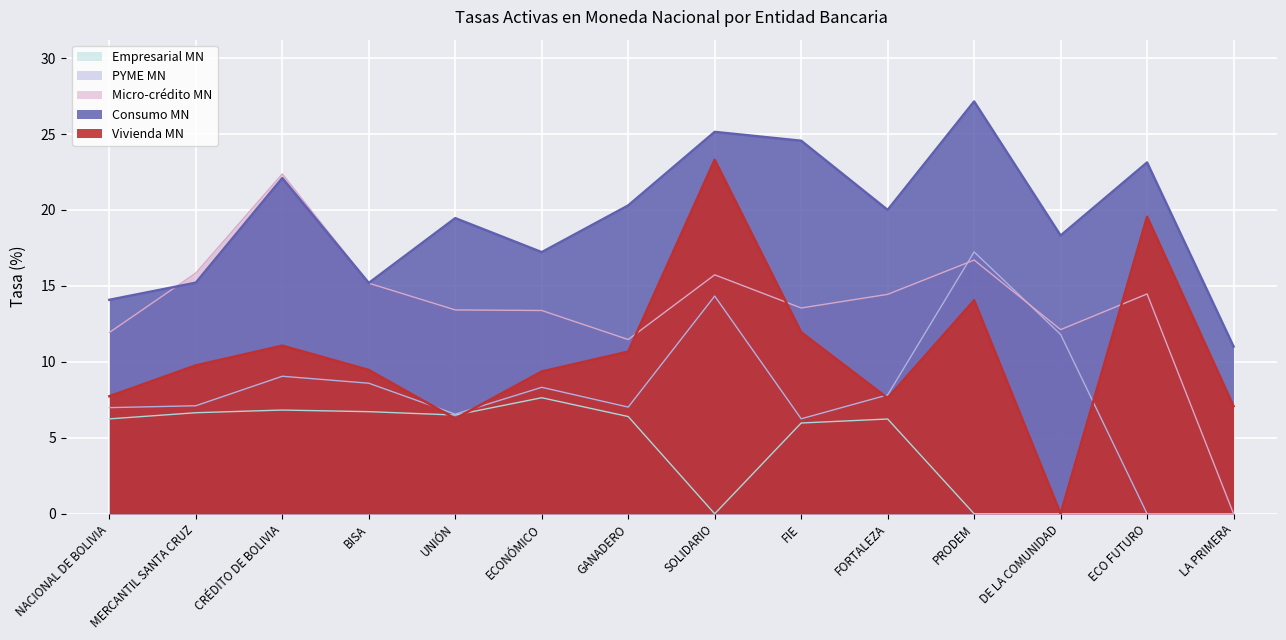

How many categories are shown in the chart?

14